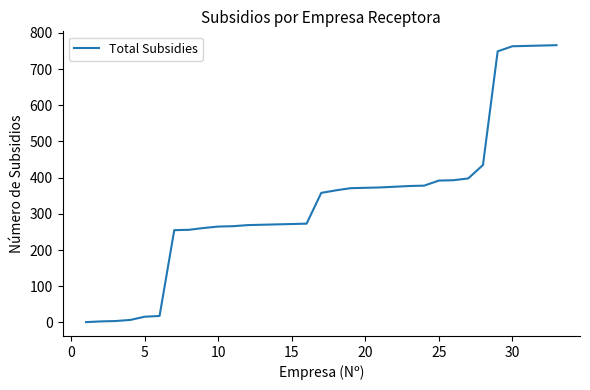

Count the number of categories in the chart.

33